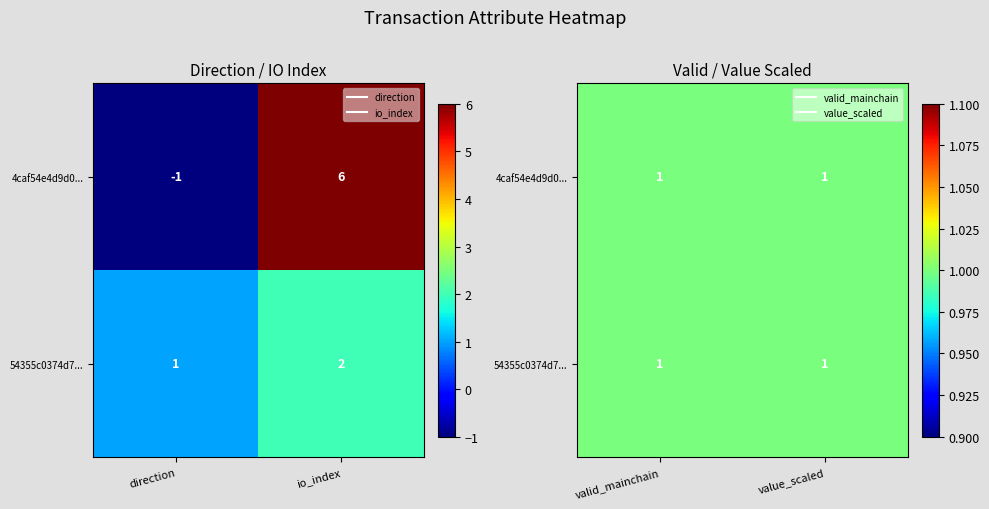

List the series in order of their peak value, lowest first.

tx2_row, tx1_row